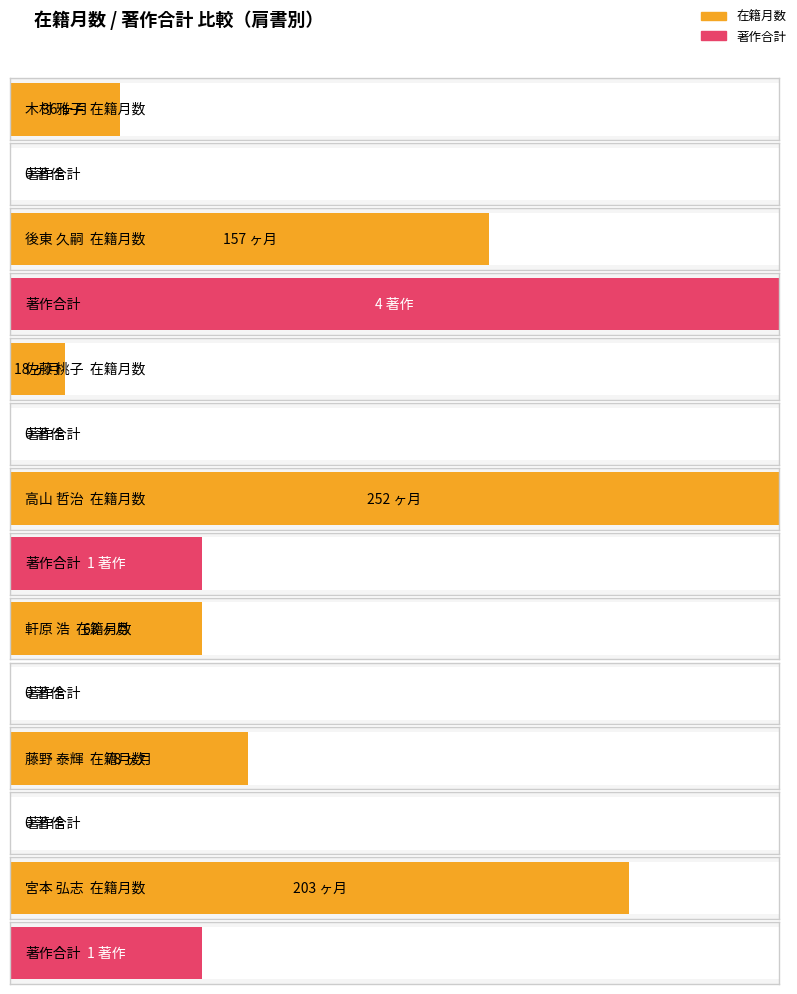

Are the bars grouped side by side (vs. stacked)?

Yes